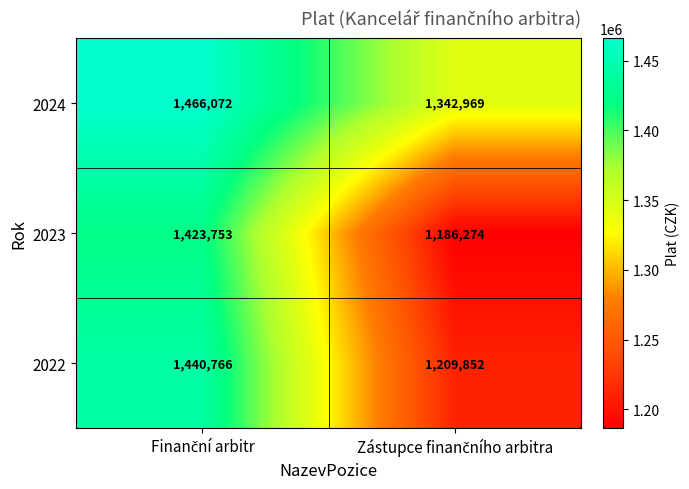

List the series in order of their peak value, lowest first.

2023, 2022, 2024